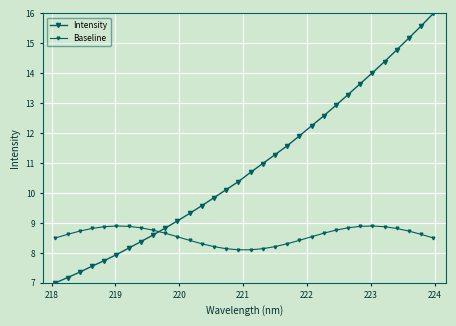

Does the chart display data point markers on the line(s)?

Yes